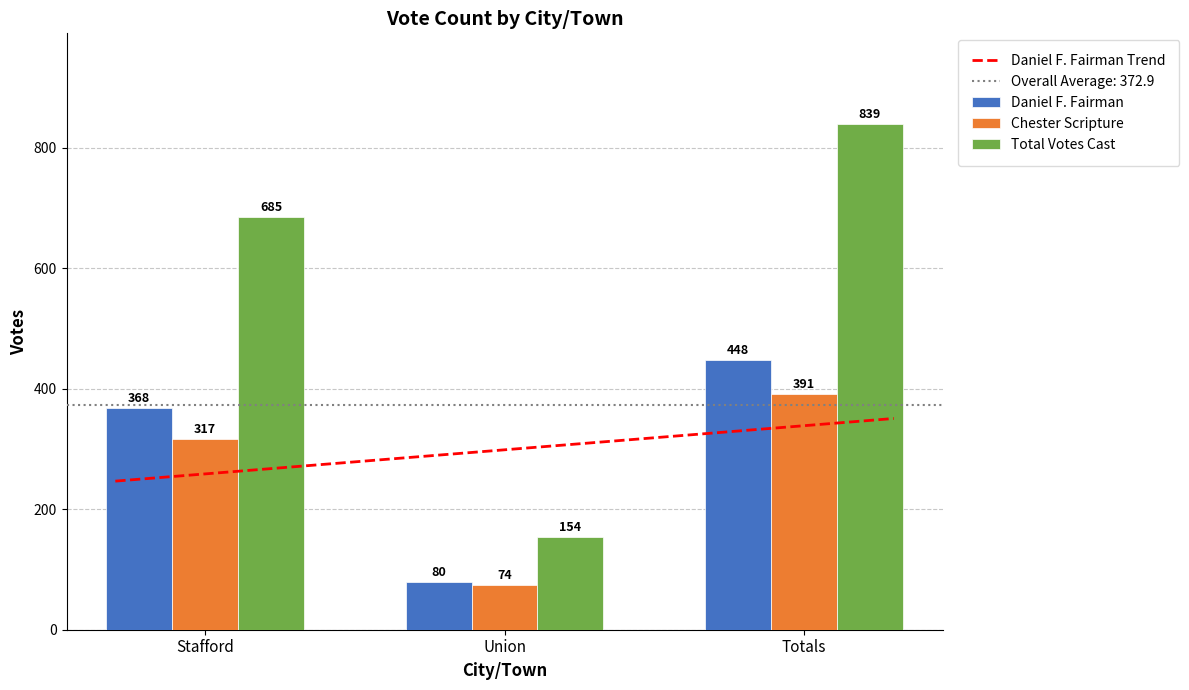

What is the average value of the Chester Scripture series?

261